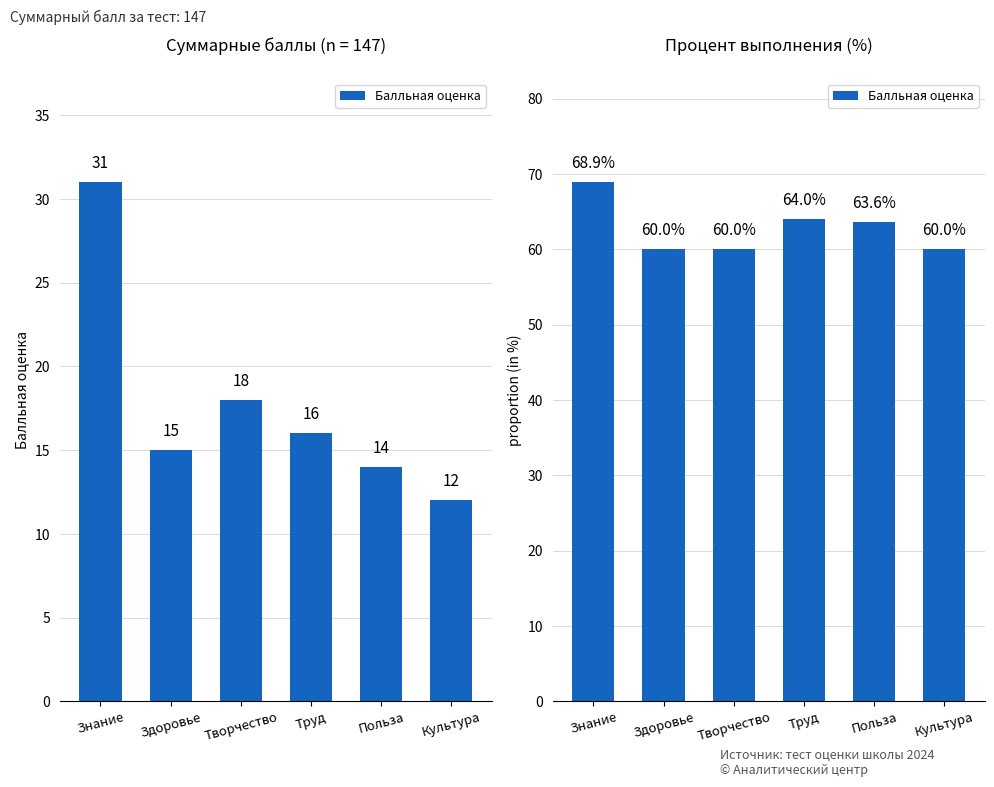

What is the label of the 1st bar from the left?

Знание